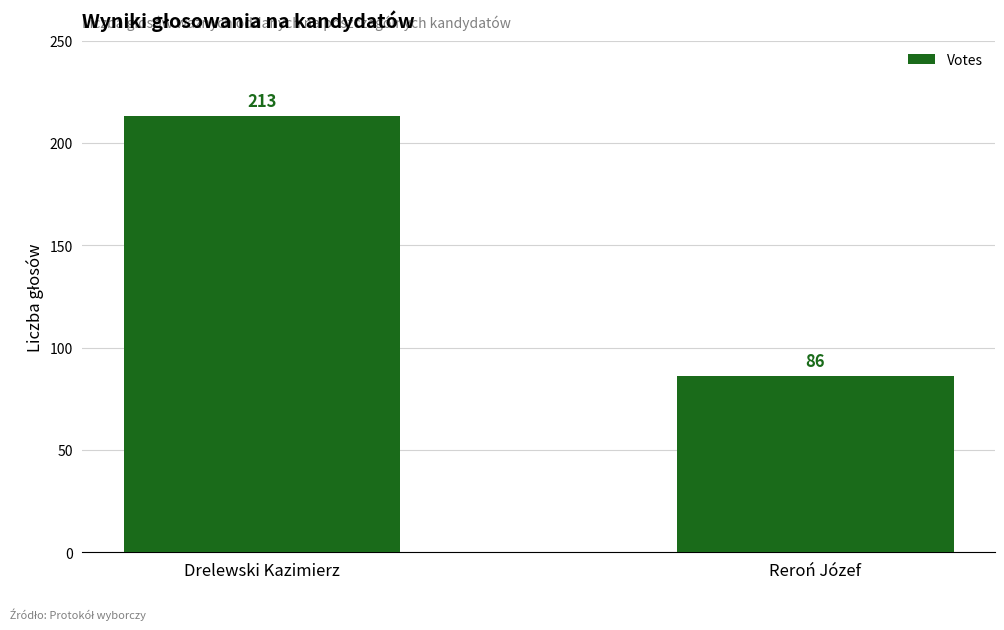

Read the value at Reroń Józef, to the nearest 10.

90